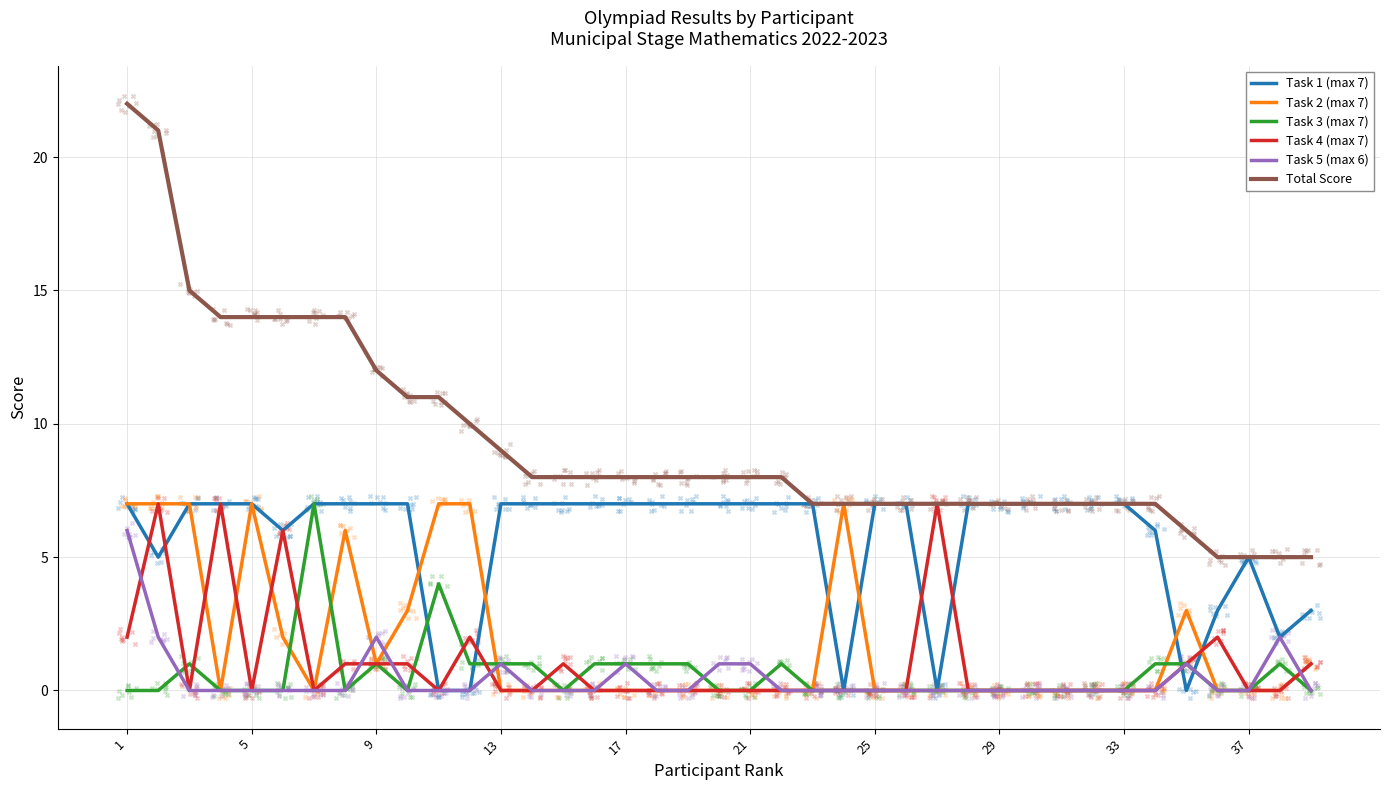

Which series has the largest total across all categories?

Total Score